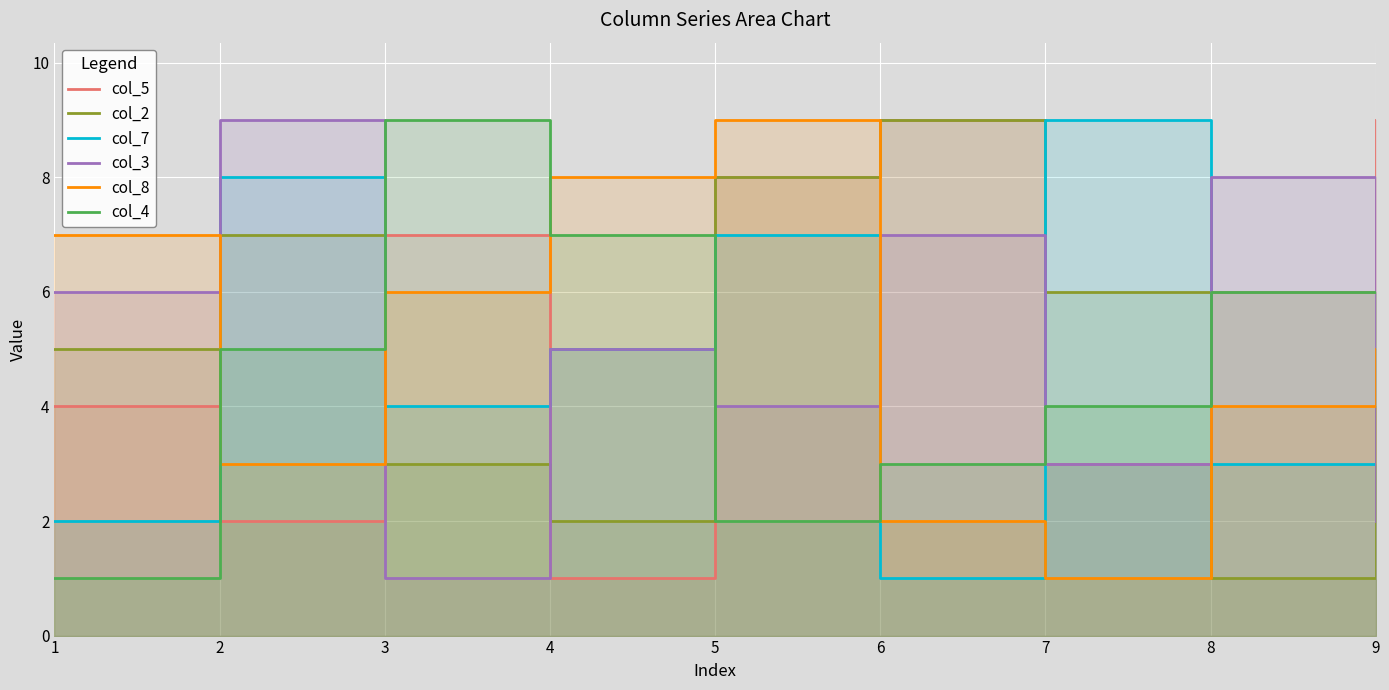

At which category does col_8 reach its first local peak?

5